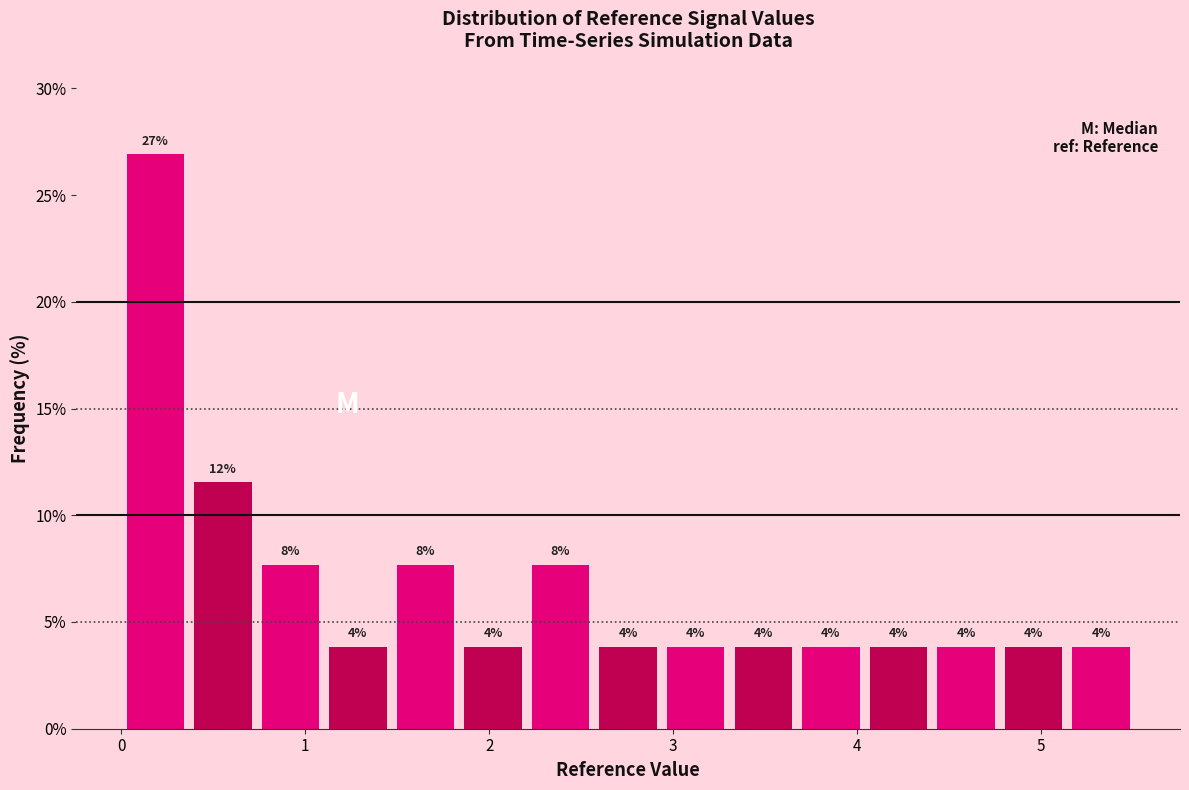

Around what value on the x-axis is the tallest bar? Give the approximate position of its centre, as read against the axis.

0.2